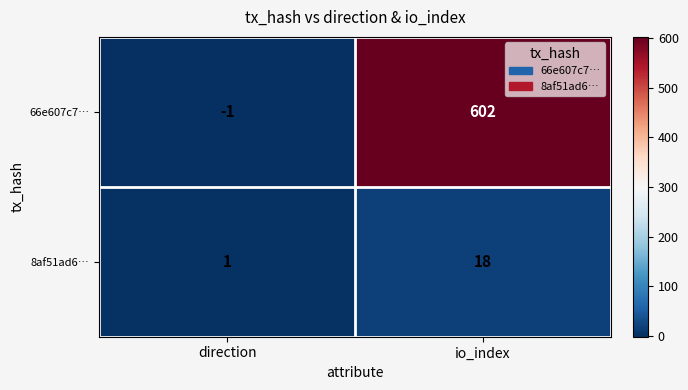

What is the sum of the 66e607c7… values at io_index and direction?

601